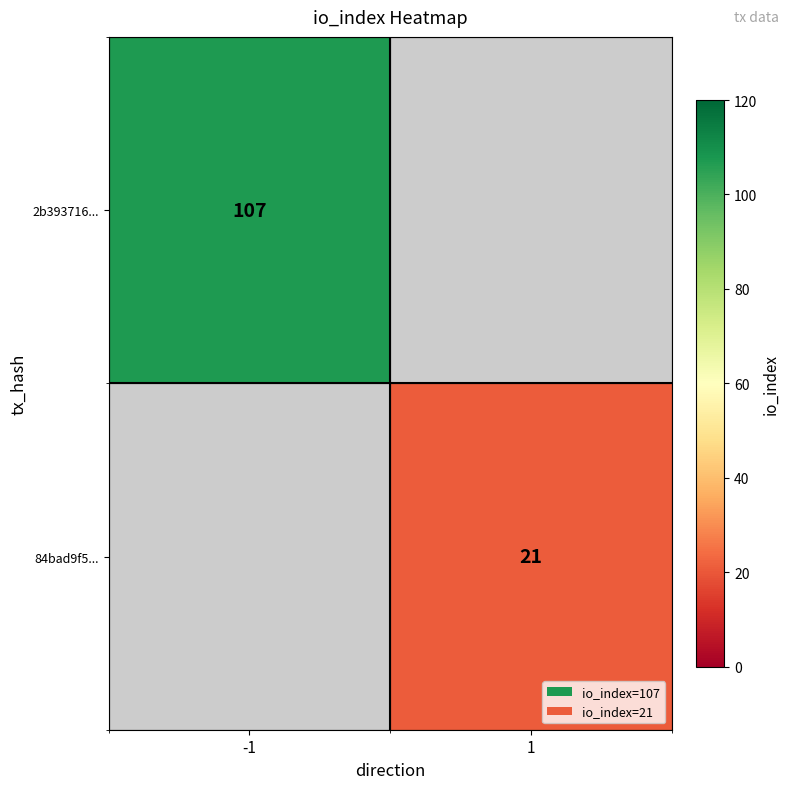

How many data points does each series have?

2